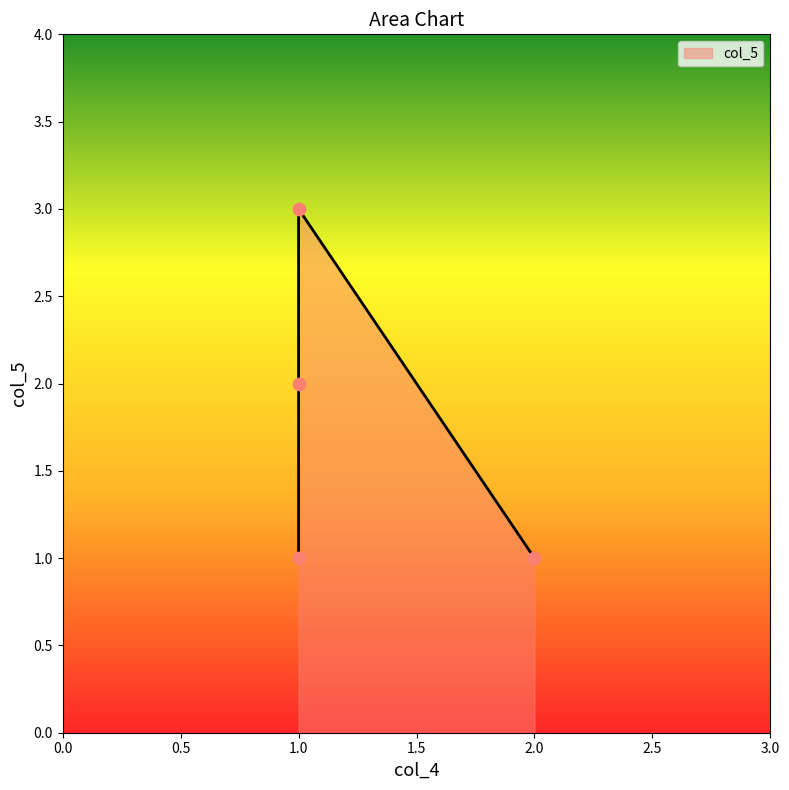

What is the change in value from 1 to 1?

+1